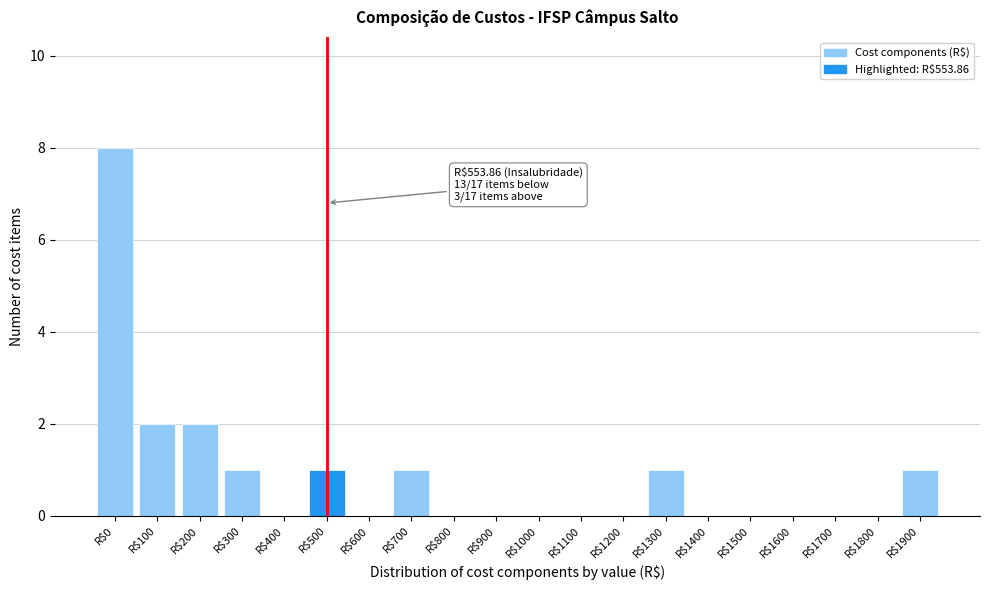

True or false: the data shows -4 at R$1000.

False